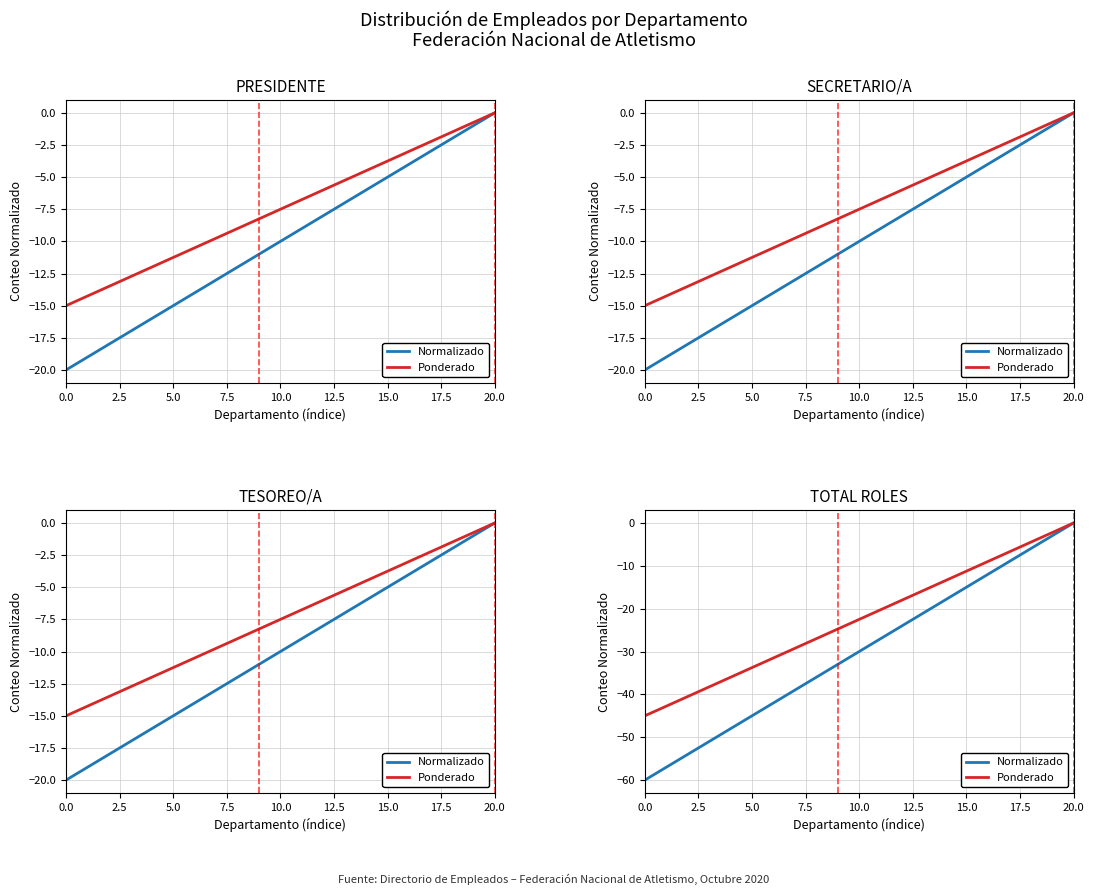

Which has a higher value, 7.5 or 15.0?

15.0